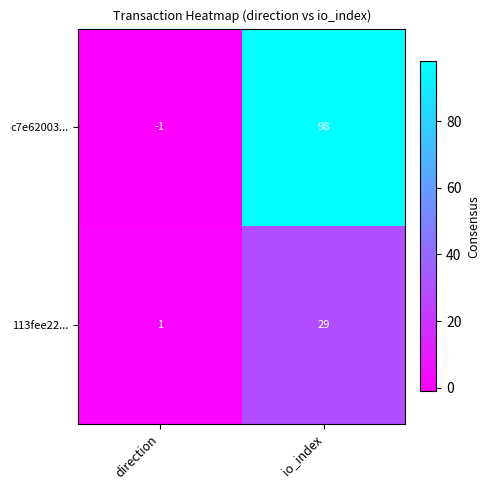

The 113fee22... series shows 1 at direction. True or false?

True